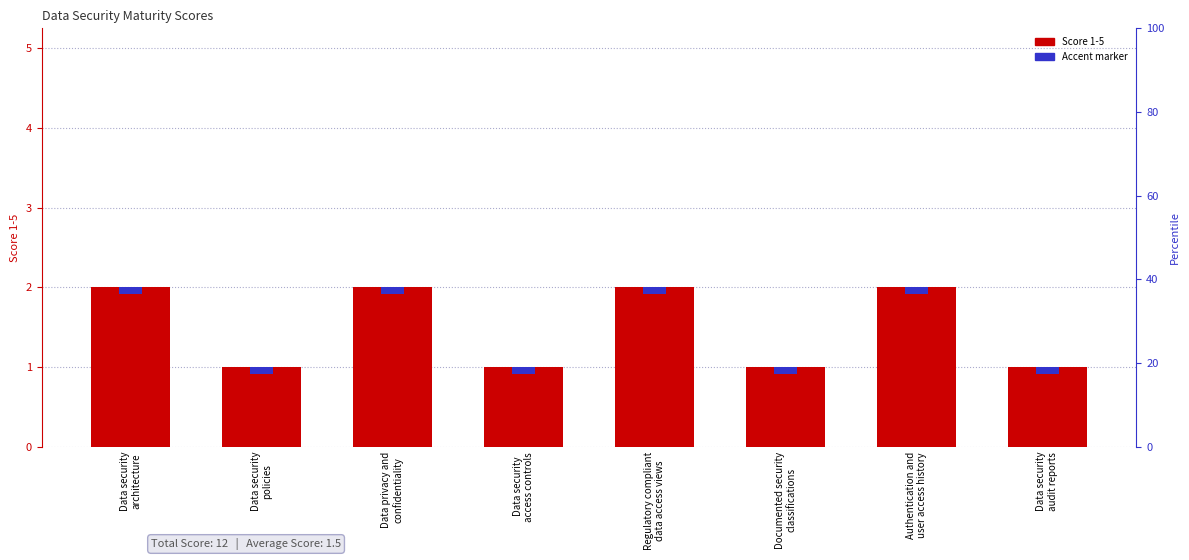

Which label corresponds to the smallest value in the chart?

Data security
policies